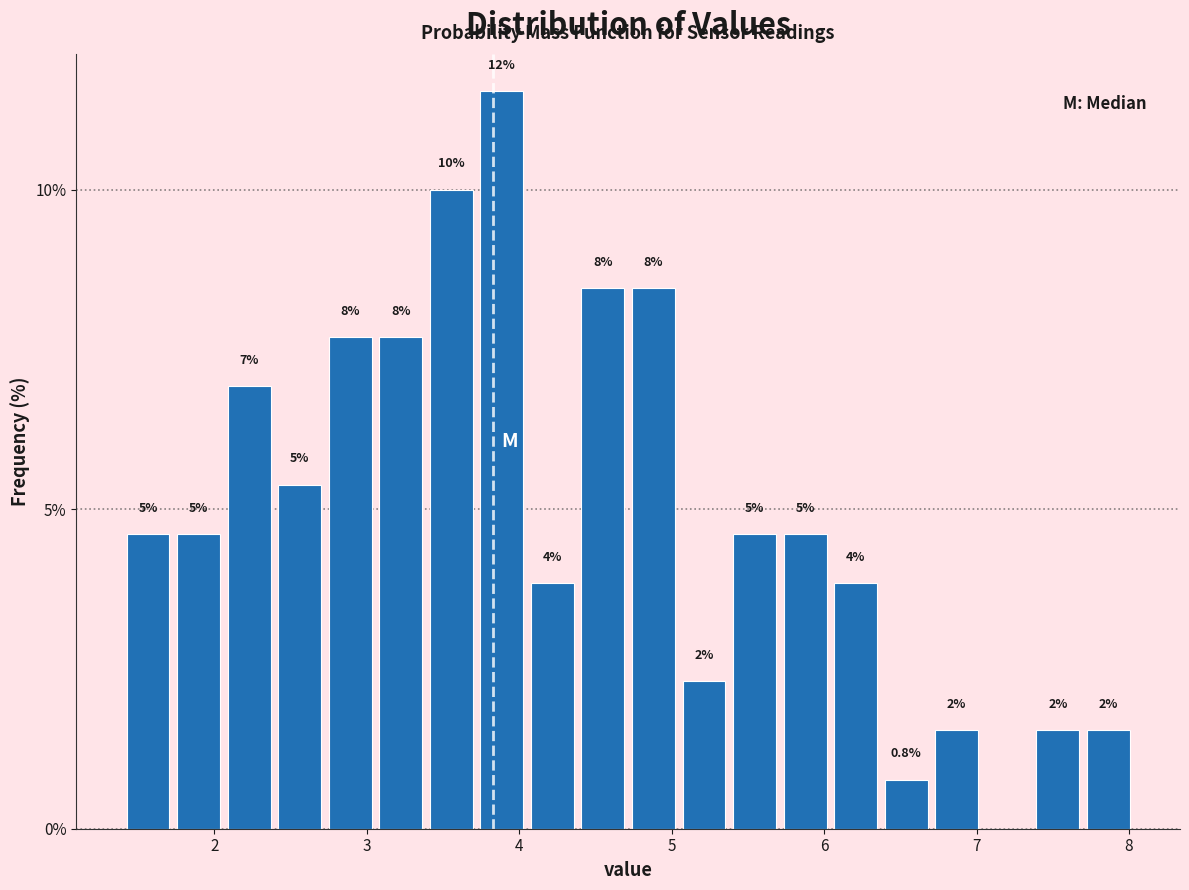

Around what value on the x-axis is the tallest bar? Give the approximate position of its centre, as read against the axis.

3.9